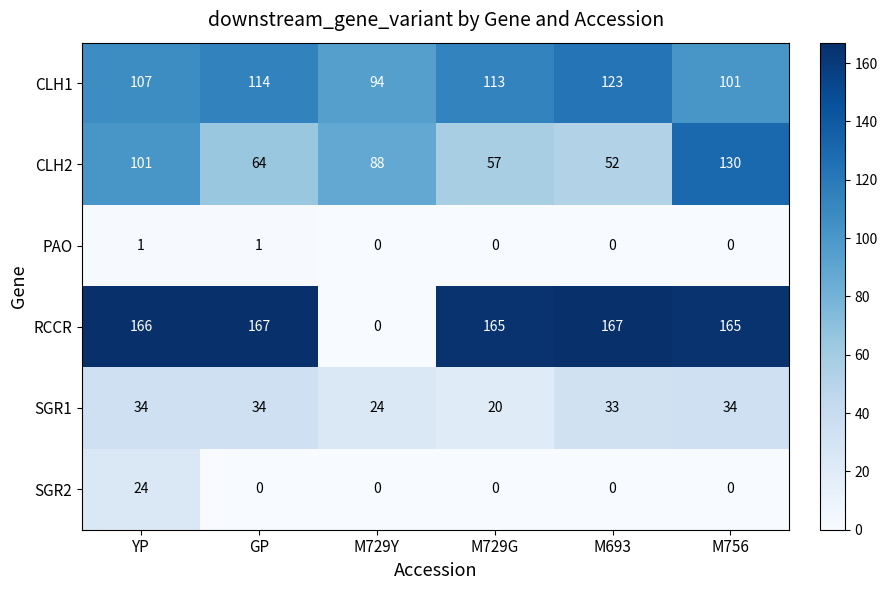

Is the value of SGR1 at GP greater than the value of PAO at M729Y?

Yes